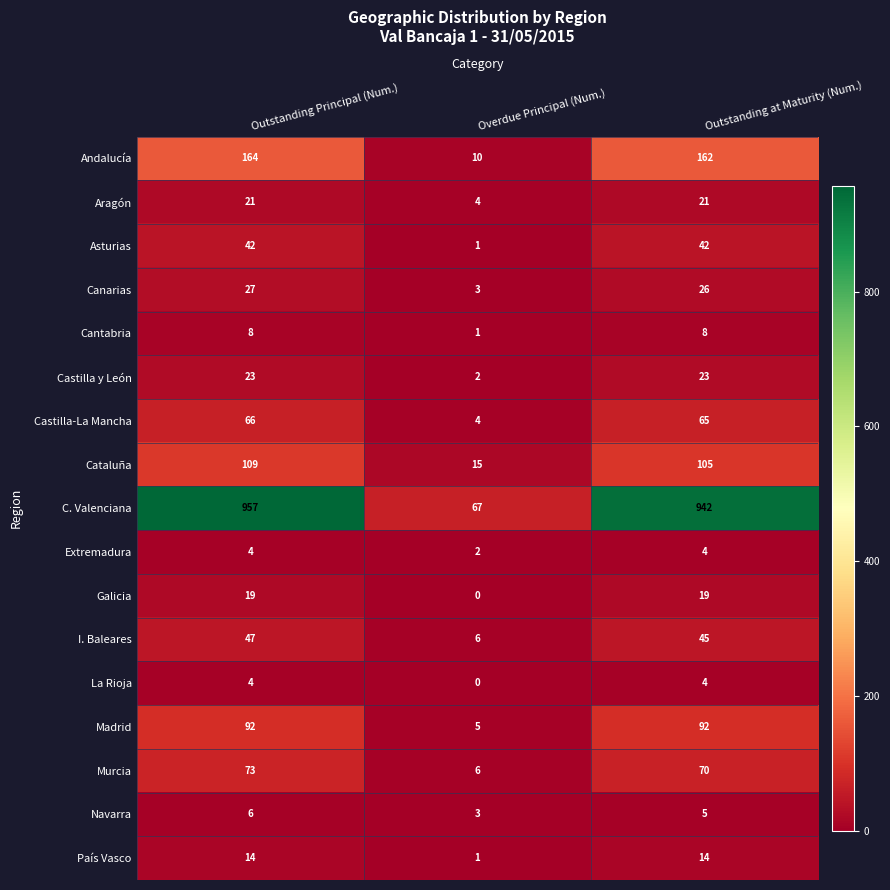

Where does the I. Baleares series first go above 45?

Outstanding Principal (Num.)